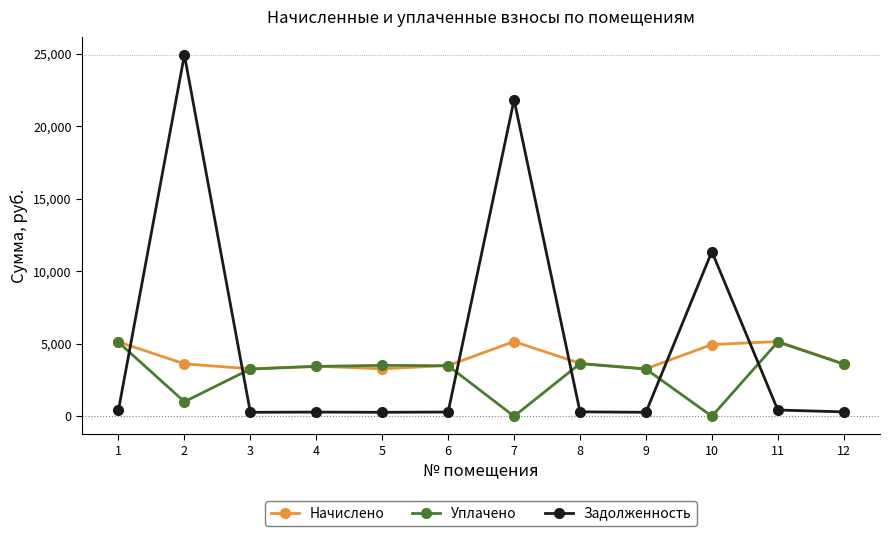

At how many categories does at least one series exceed 4461?

5